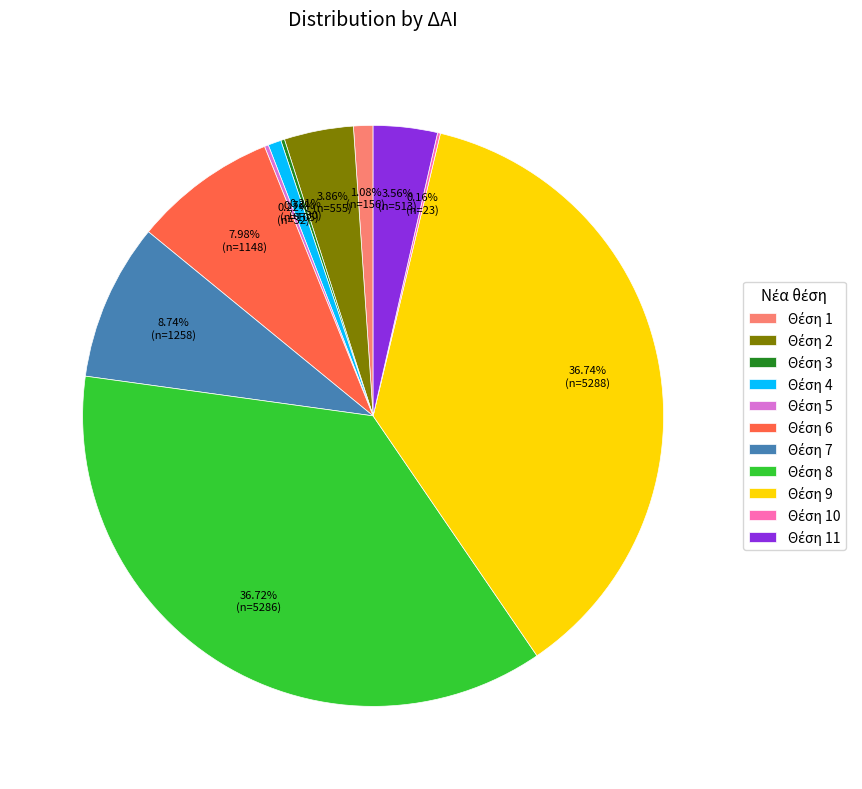

Is there a majority slice in this chart?

No